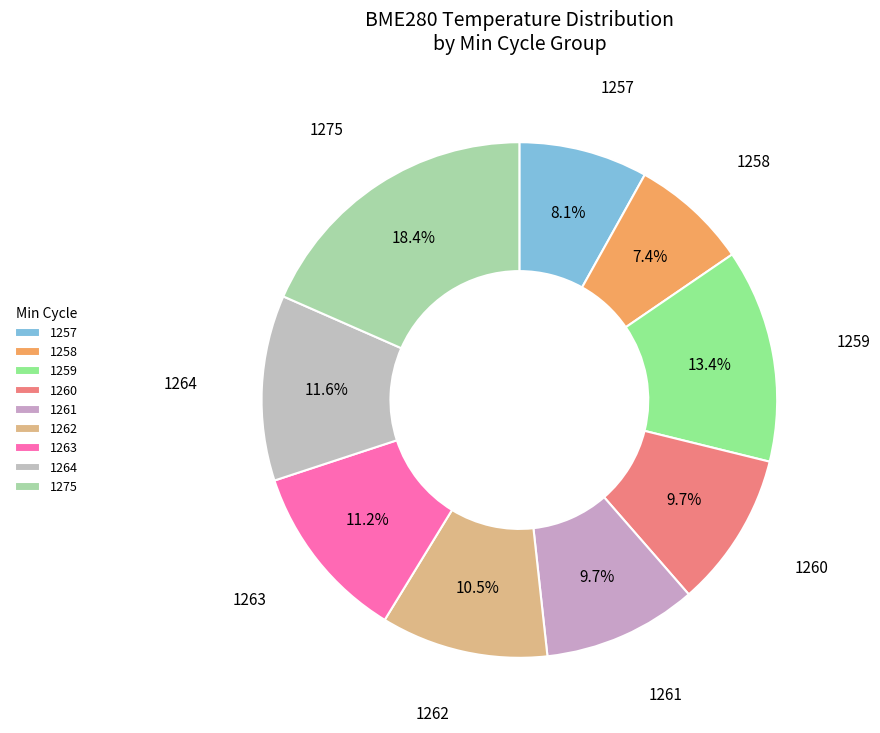

How many segments does this pie chart have?

9